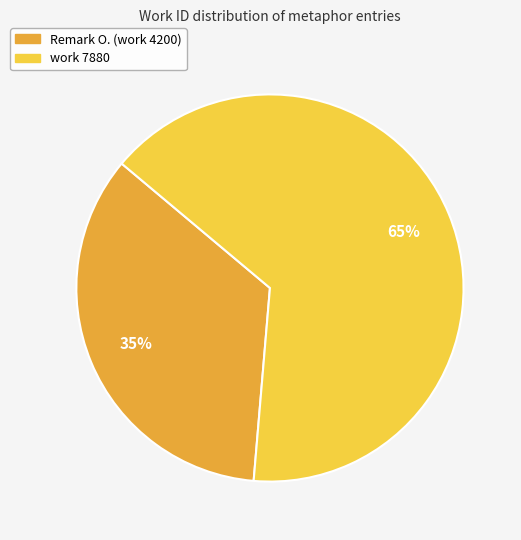

Does Remark O. (work 4200) account for over 50% of the chart?

No